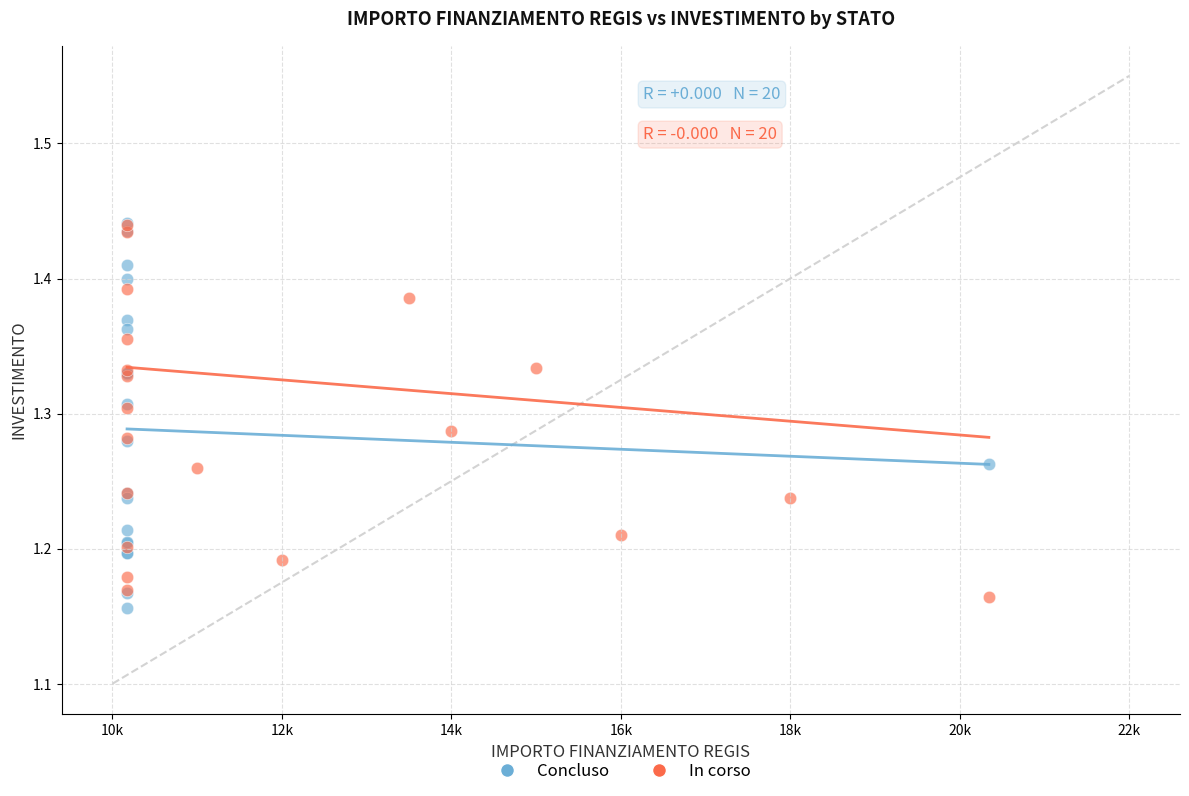

Which series contains the lowest Y value?

Concluso